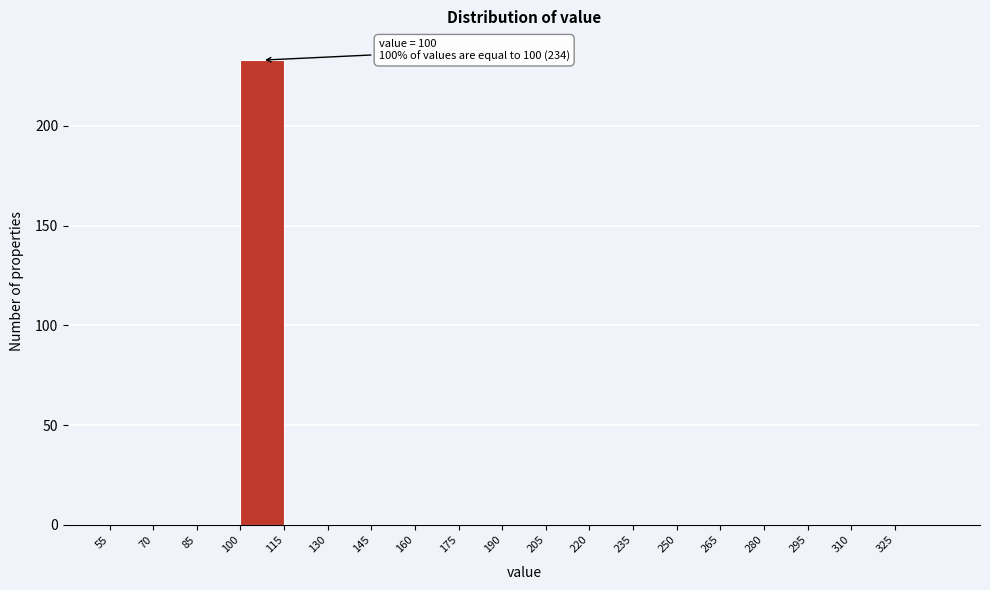

Over which range of the x-axis is the bar tallest?

100 to 115